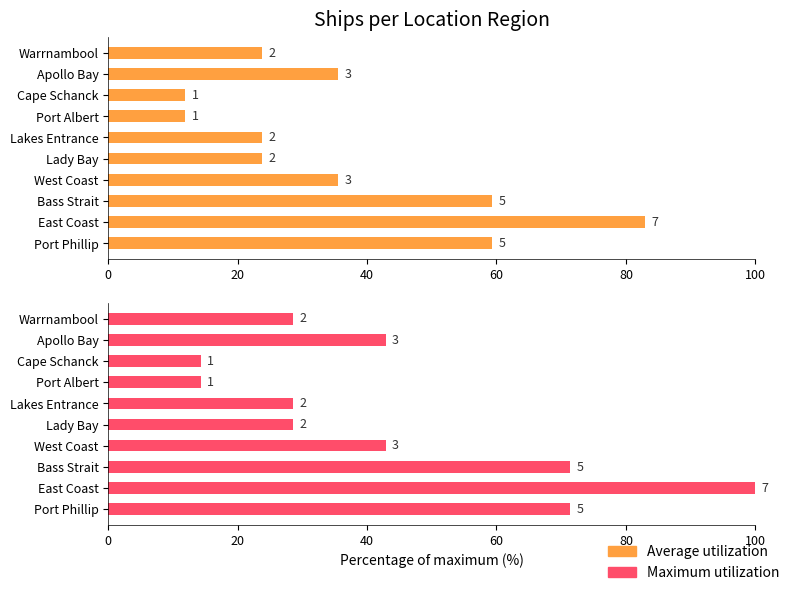

What is the maximum value shown in the chart?

100.0